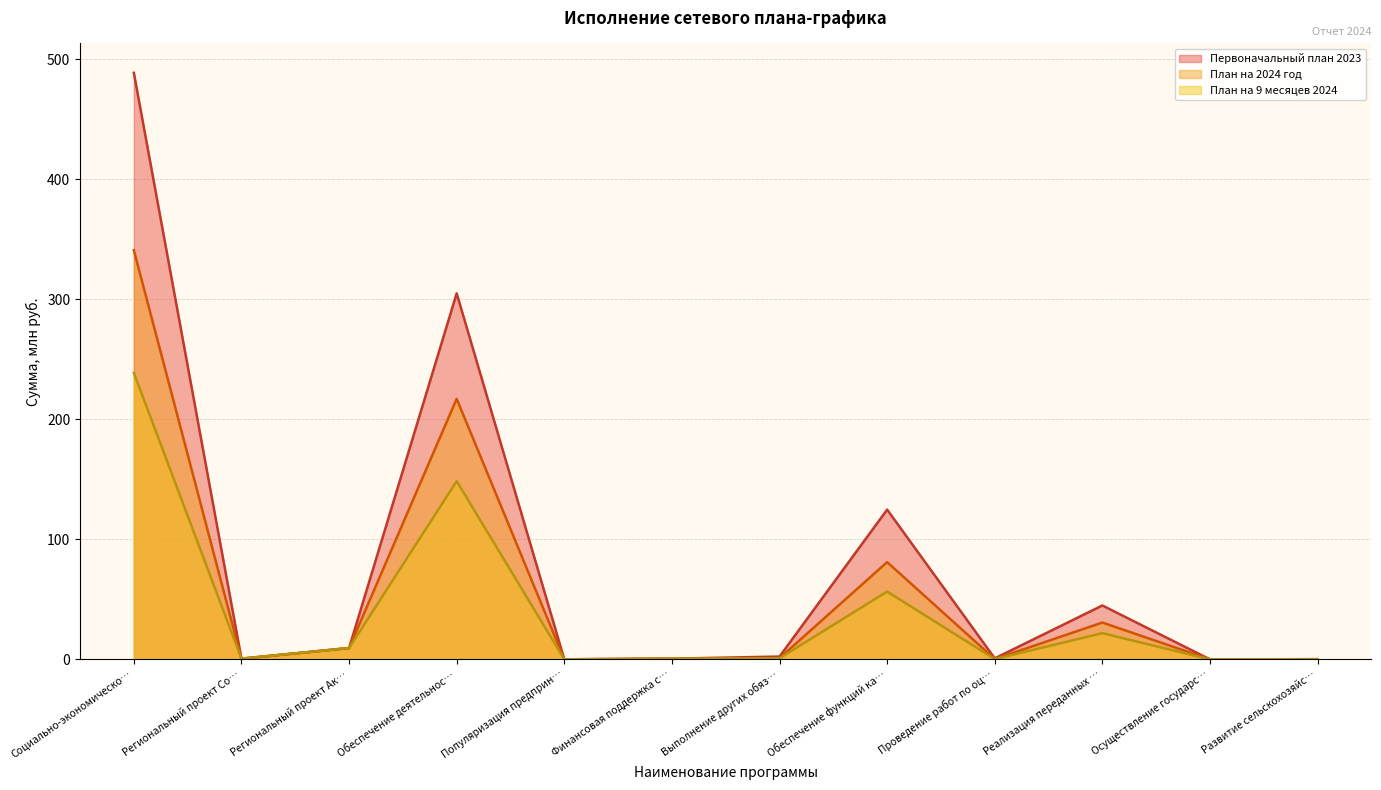

Which series has the largest total across all categories?

Первоначальный план 2023